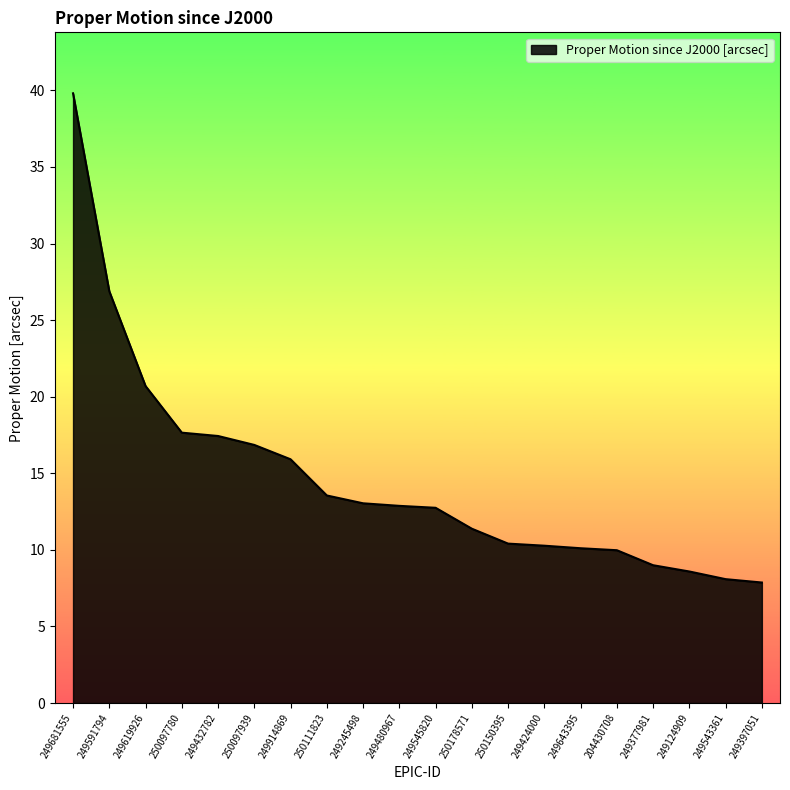

What position from the left is 249245498?

9